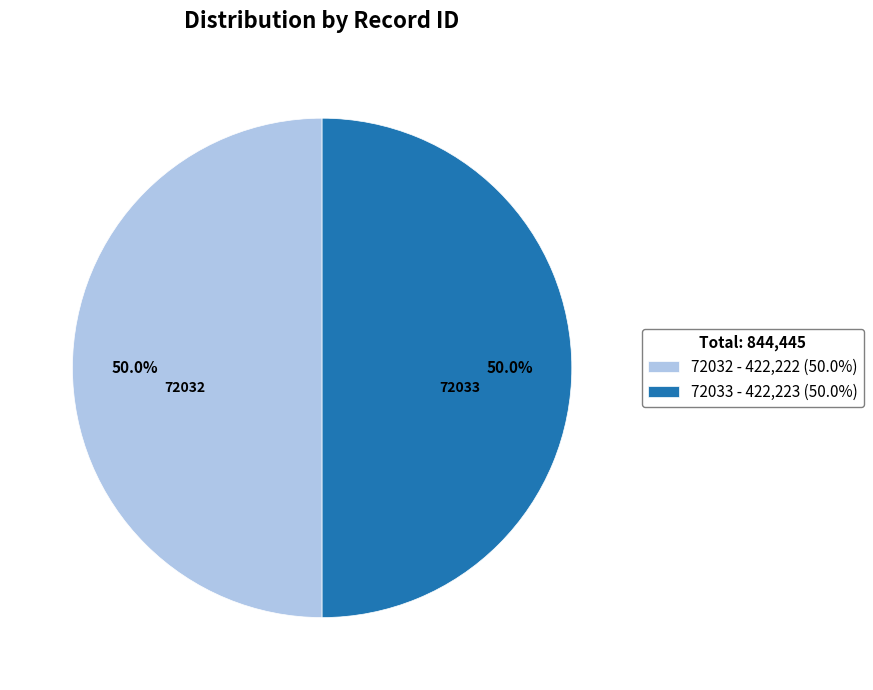

Count the number of slices in the pie.

2